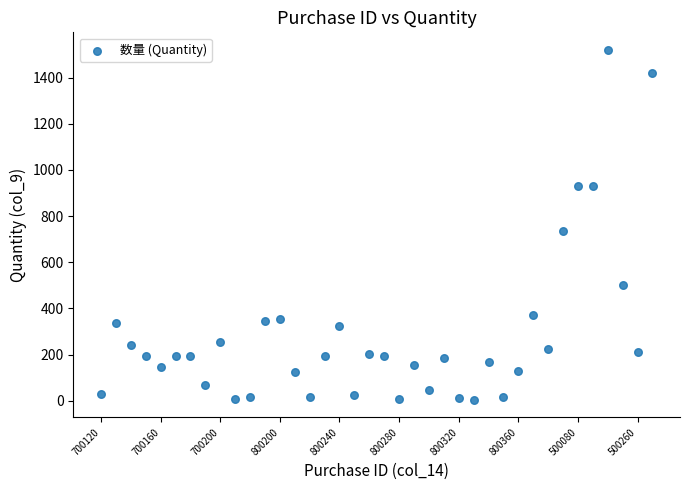

What Y value in the scatter plot is closest to 762?

736